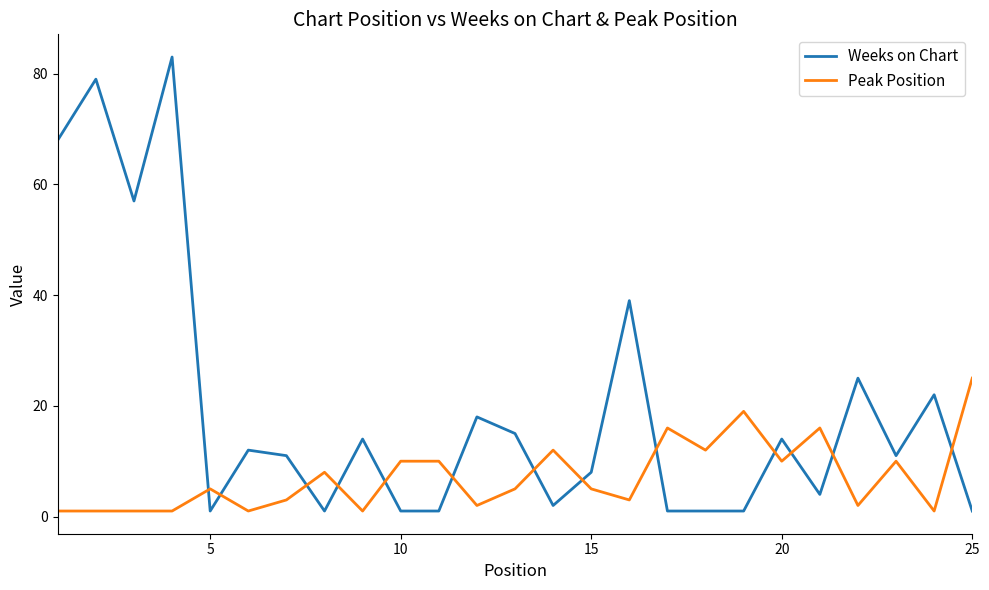

How many lines are shown in the chart?

2